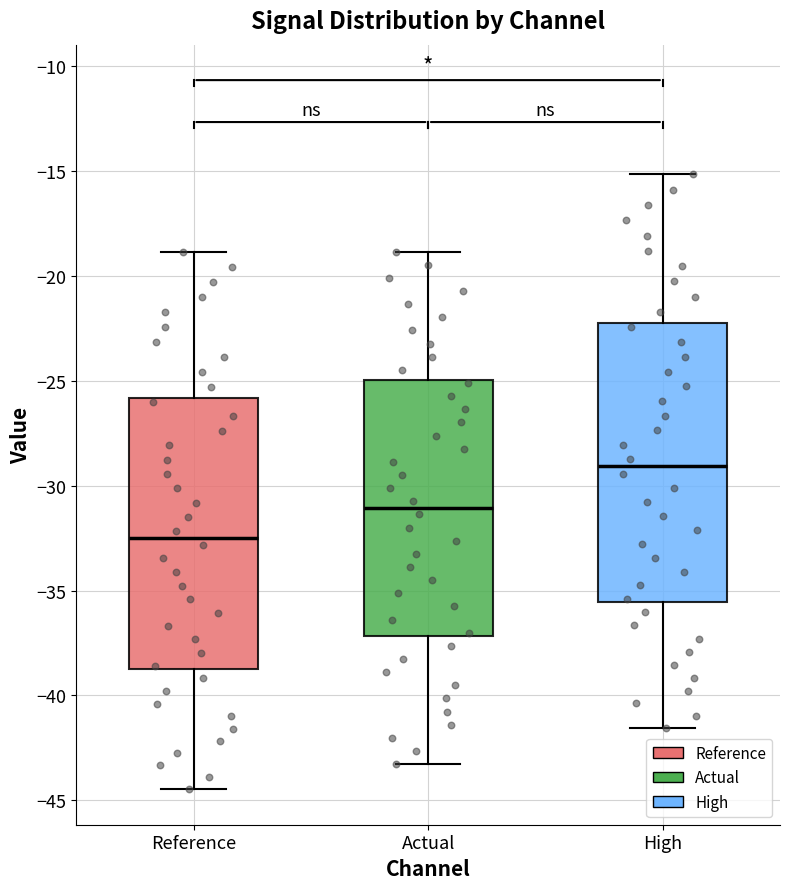

Reading left to right, read every box against the y-axis: the position of its median line, the range the box covers, and the ends of its whiskers. The values are not printed on the chart, so give them approximately, as read against the axis.

Reference: median -32.5, box -38.5 to -26.0, whiskers -44.5 to -19.0
Actual: median -31.0, box -37.0 to -25.0, whiskers -43.5 to -19.0
High: median -29.0, box -35.5 to -22.0, whiskers -41.5 to -15.0